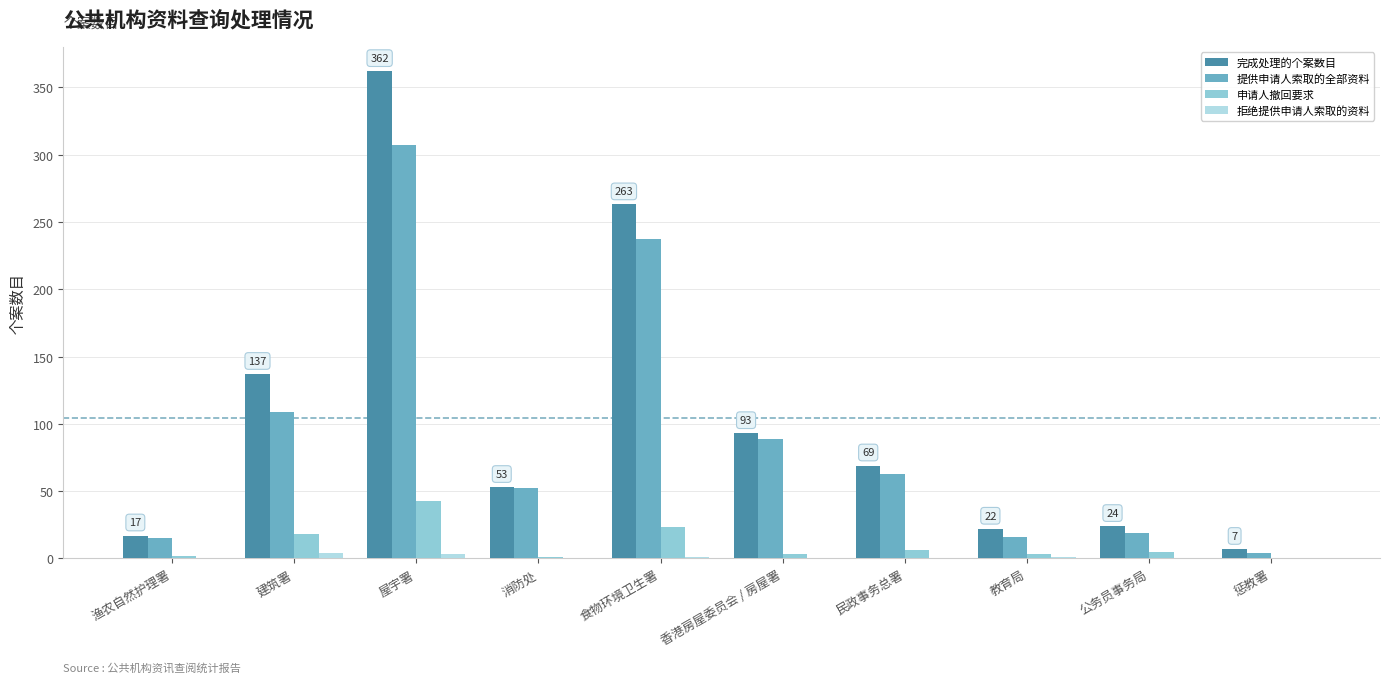

Where is 提供申请人索取的全部资料 nearest to the value 155?

建筑署